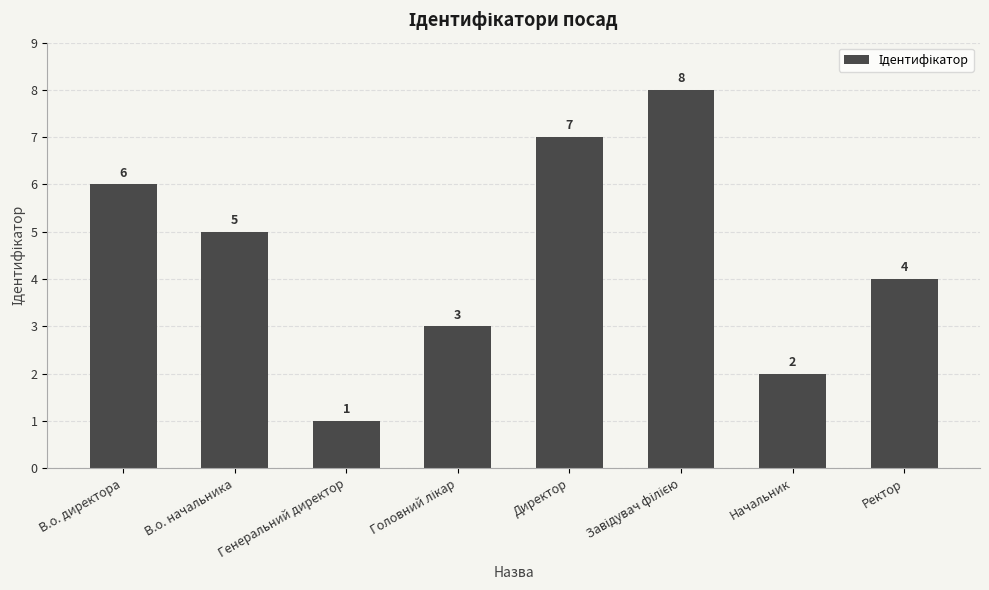

What is the value of the 7th bar from the left?

2